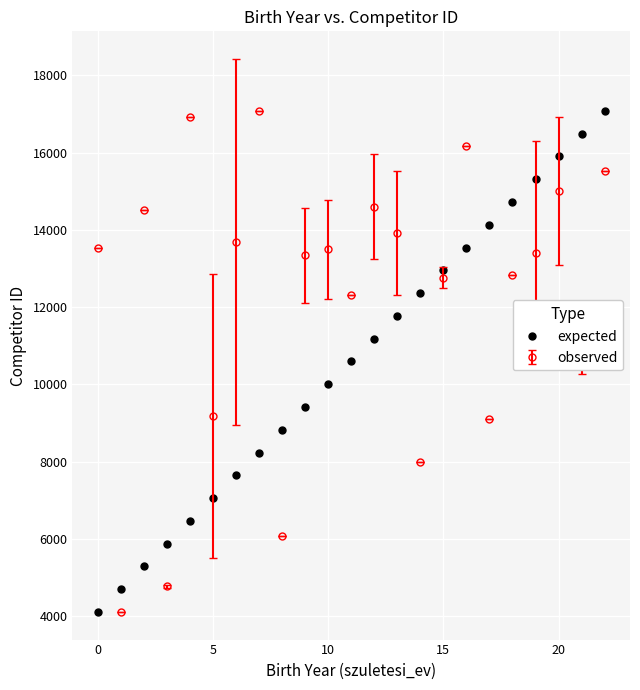

What is the difference between the maximum and minimum values in the observed series?

12964.0